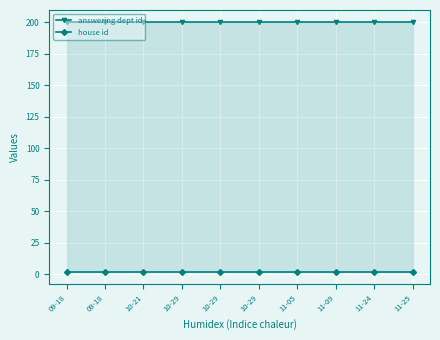

The value of house id at 10-29 is 2. True or false?

True